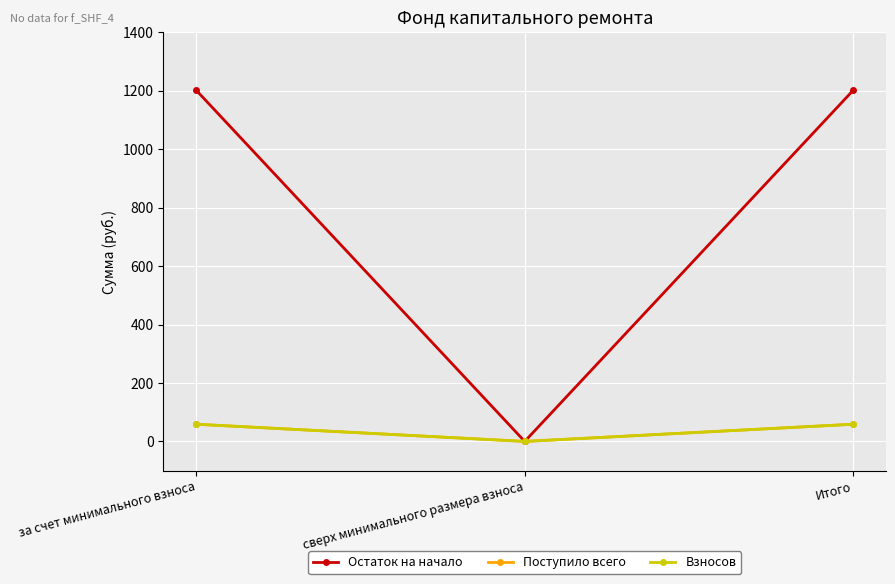

The Поступило всего series shows 58.8 at Итого. True or false?

True